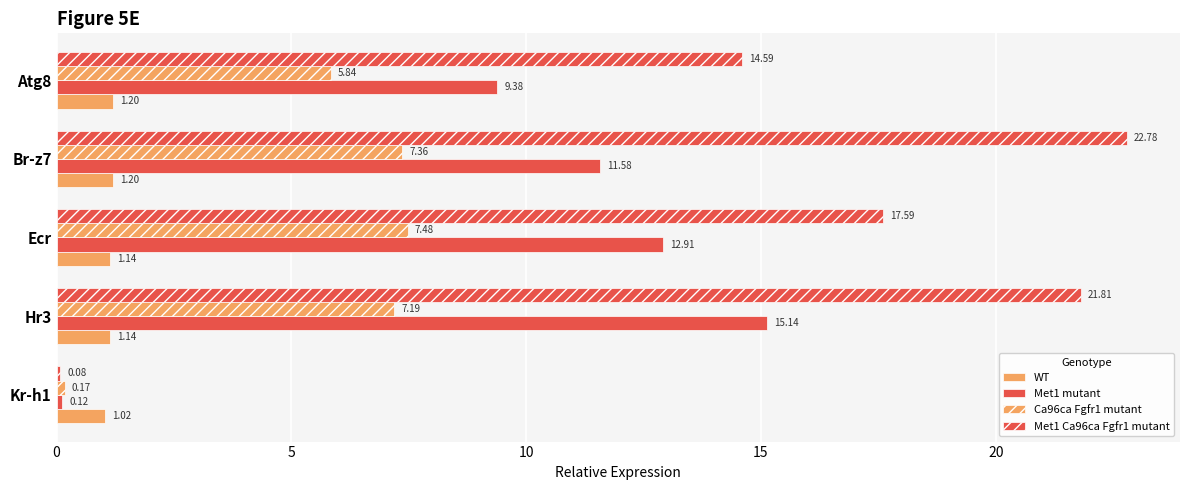

What is the minimum value shown in the chart?

0.1